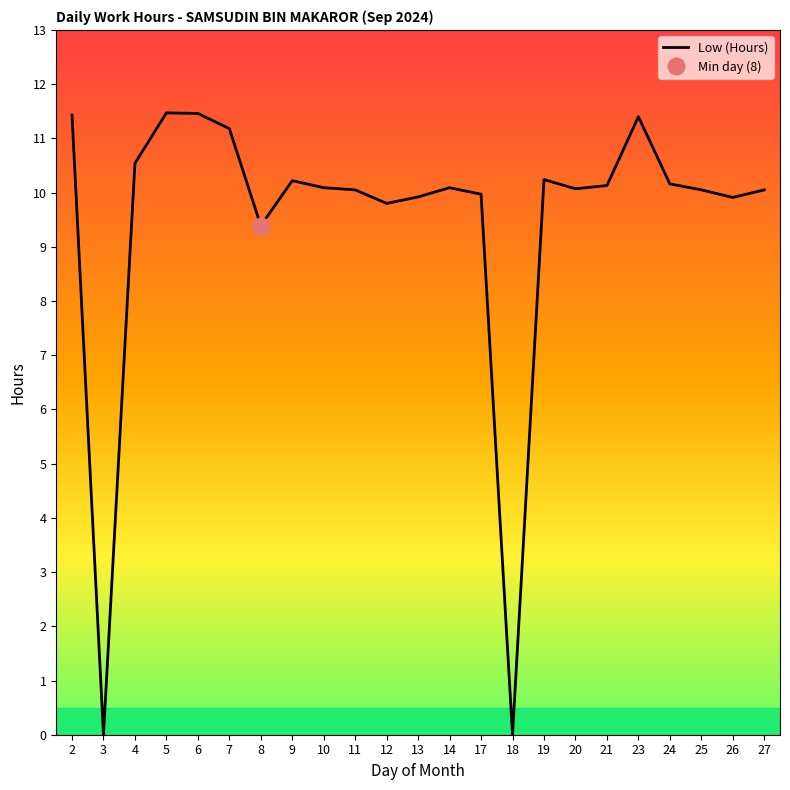

Is it true that the value at 19 is 18.2?

False